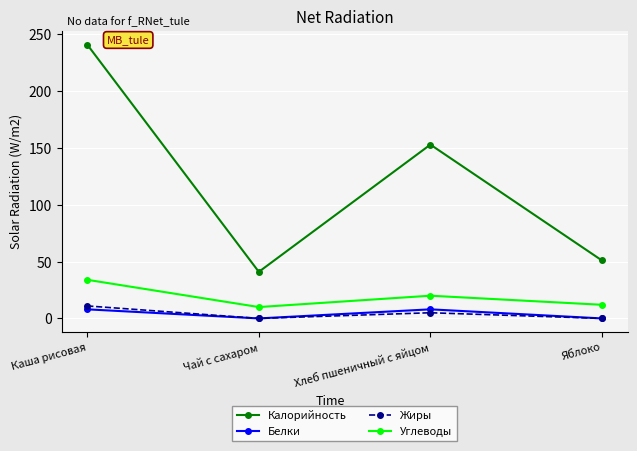

What is the label of the 3rd point from the left?

Хлеб пшеничный с яйцом